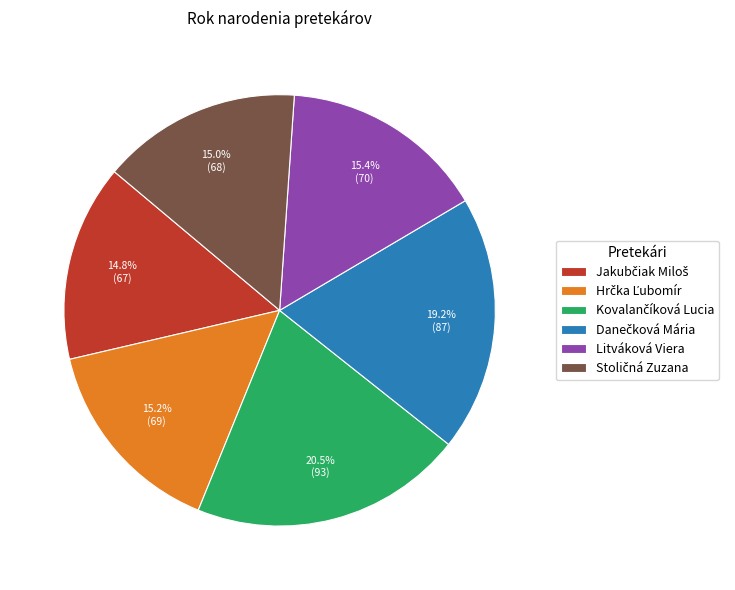

How many slices are in this pie chart?

6